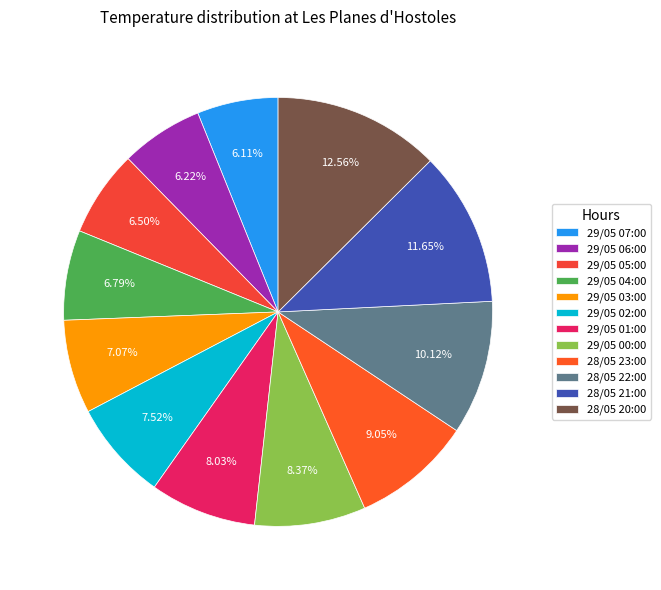

The 28/05 20:00 slice represents 1% of the pie. True or false?

False